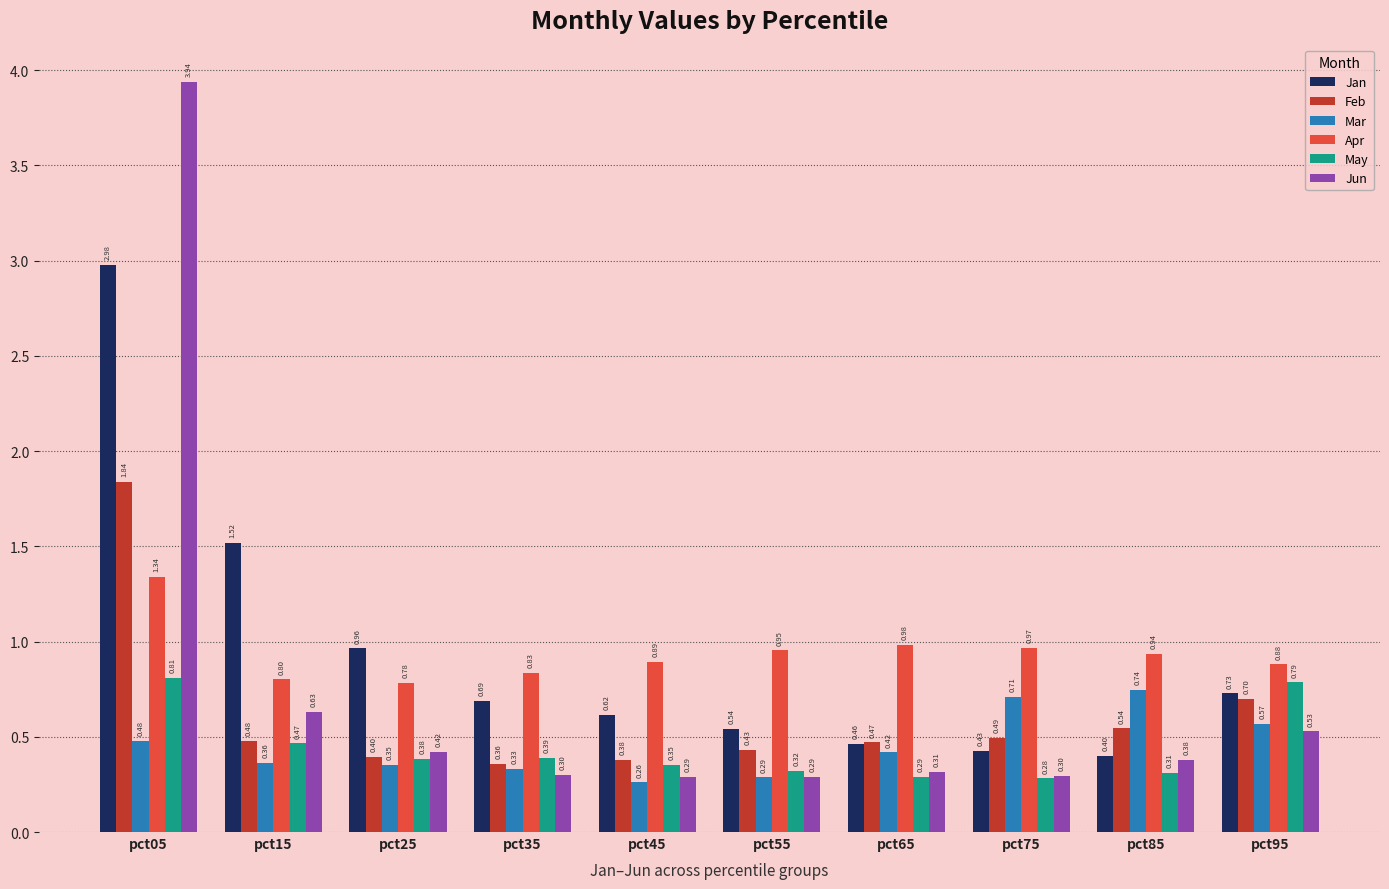

What is the value of the Feb bar at the 4th from the left?

0.4